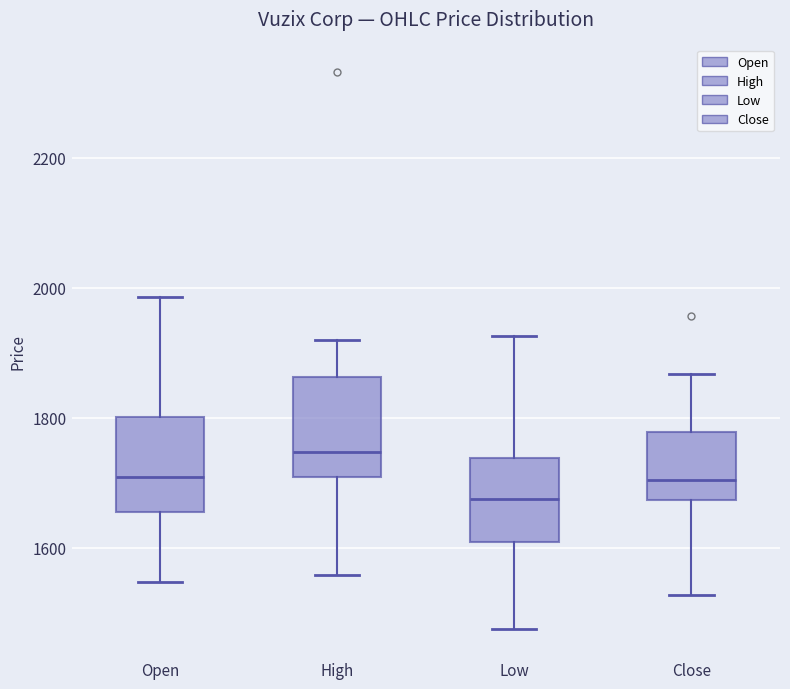

Where does the lower whisker of the box for High end on the y-axis? The values are not printed on the chart, so give them approximately, as read against the axis.

1560